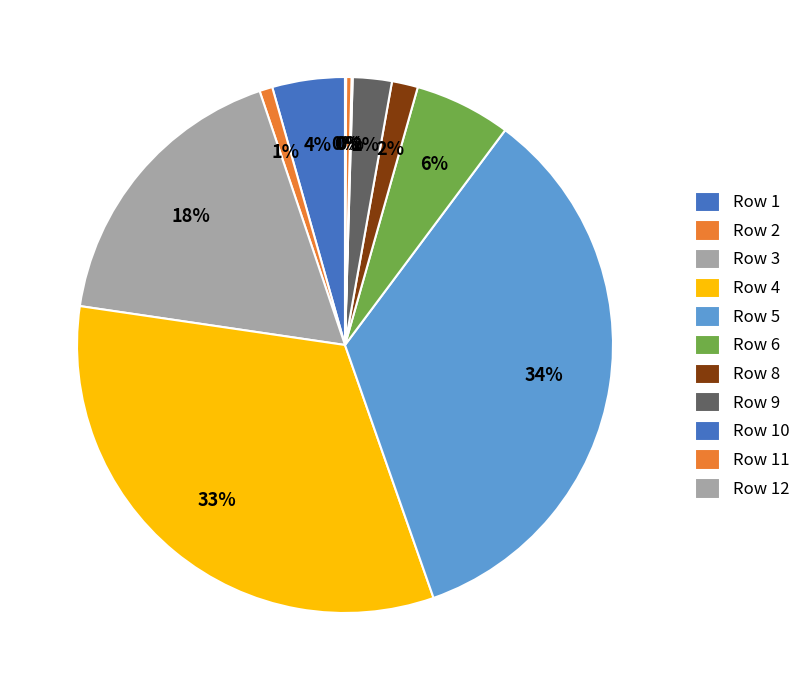

What is the largest slice in the pie chart?

Row 5